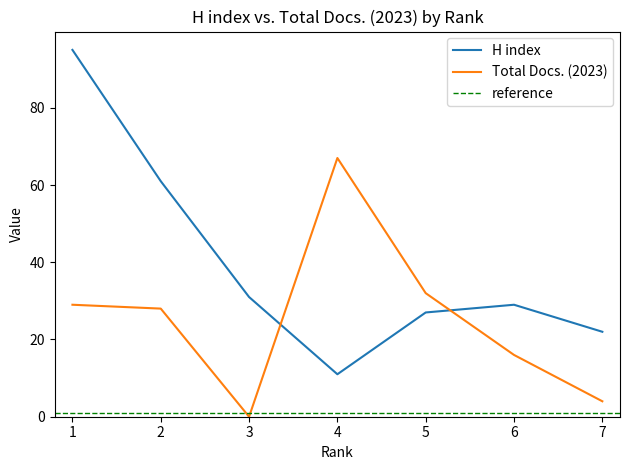

What is the average value of the Total Docs. (2023) series?

25